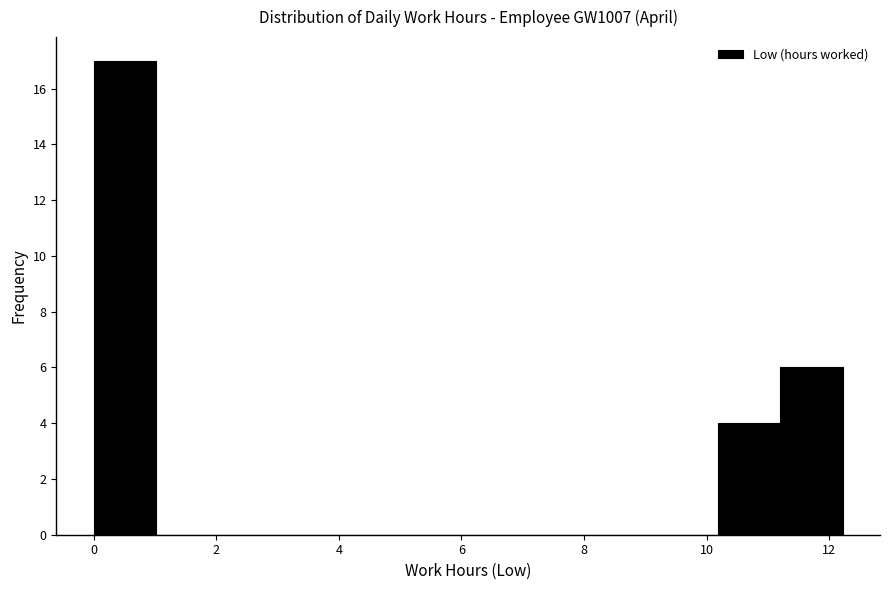

Over which range of the x-axis is the bar tallest?

0.0 to 1.0